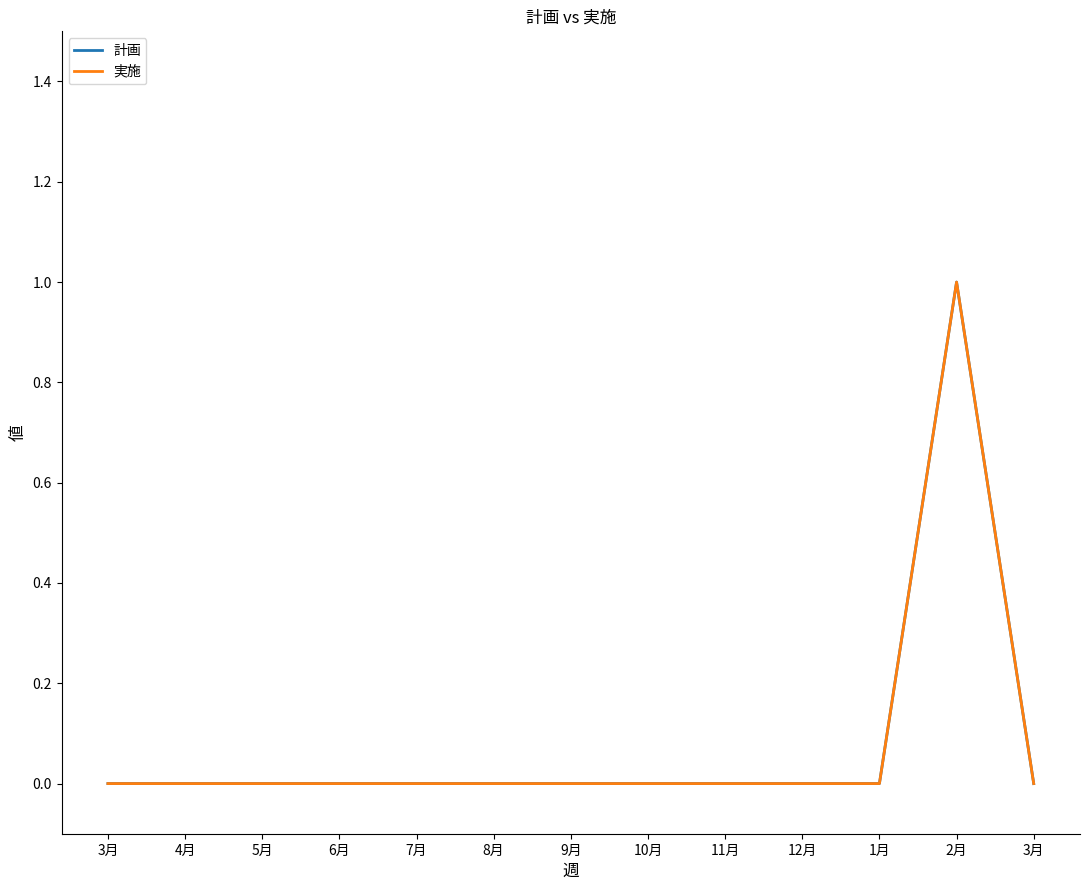

What is the label of the 6th point from the left?

8月